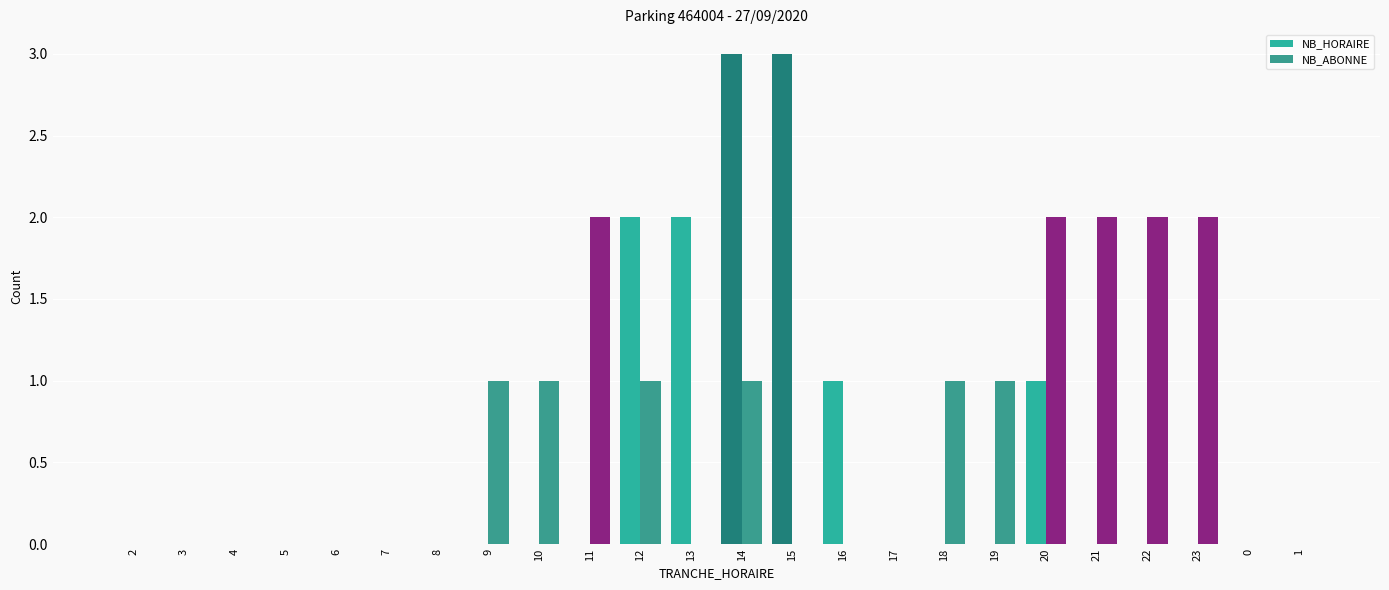

Reading left to right, what are all the values shown in this chart?

NB_HORAIRE: 0	0	0	0	0	0	0	0	0	0	2	2	3	3	1	0	0	0	1	0	0	0	0	0
NB_ABONNE: 0	0	0	0	0	0	0	1	1	2	1	0	1	0	0	0	1	1	2	2	2	2	0	0